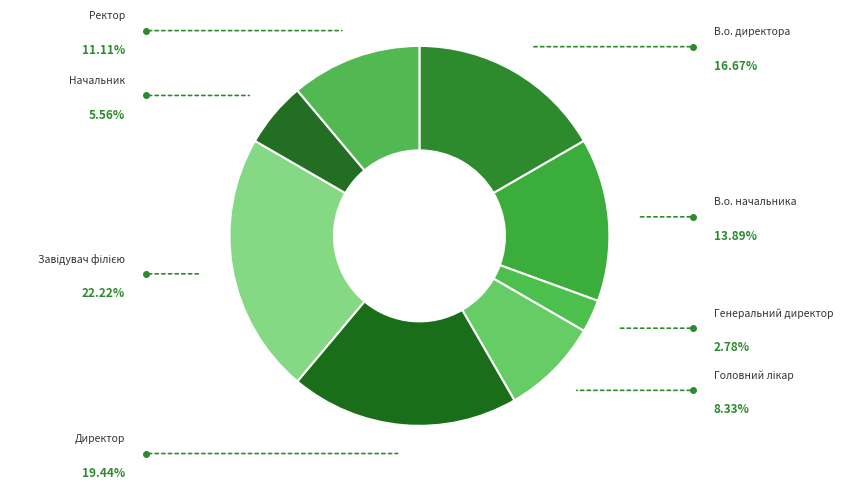

To the nearest percent, what is the combined percentage of Завідувач філією and Головний лікар?

31%